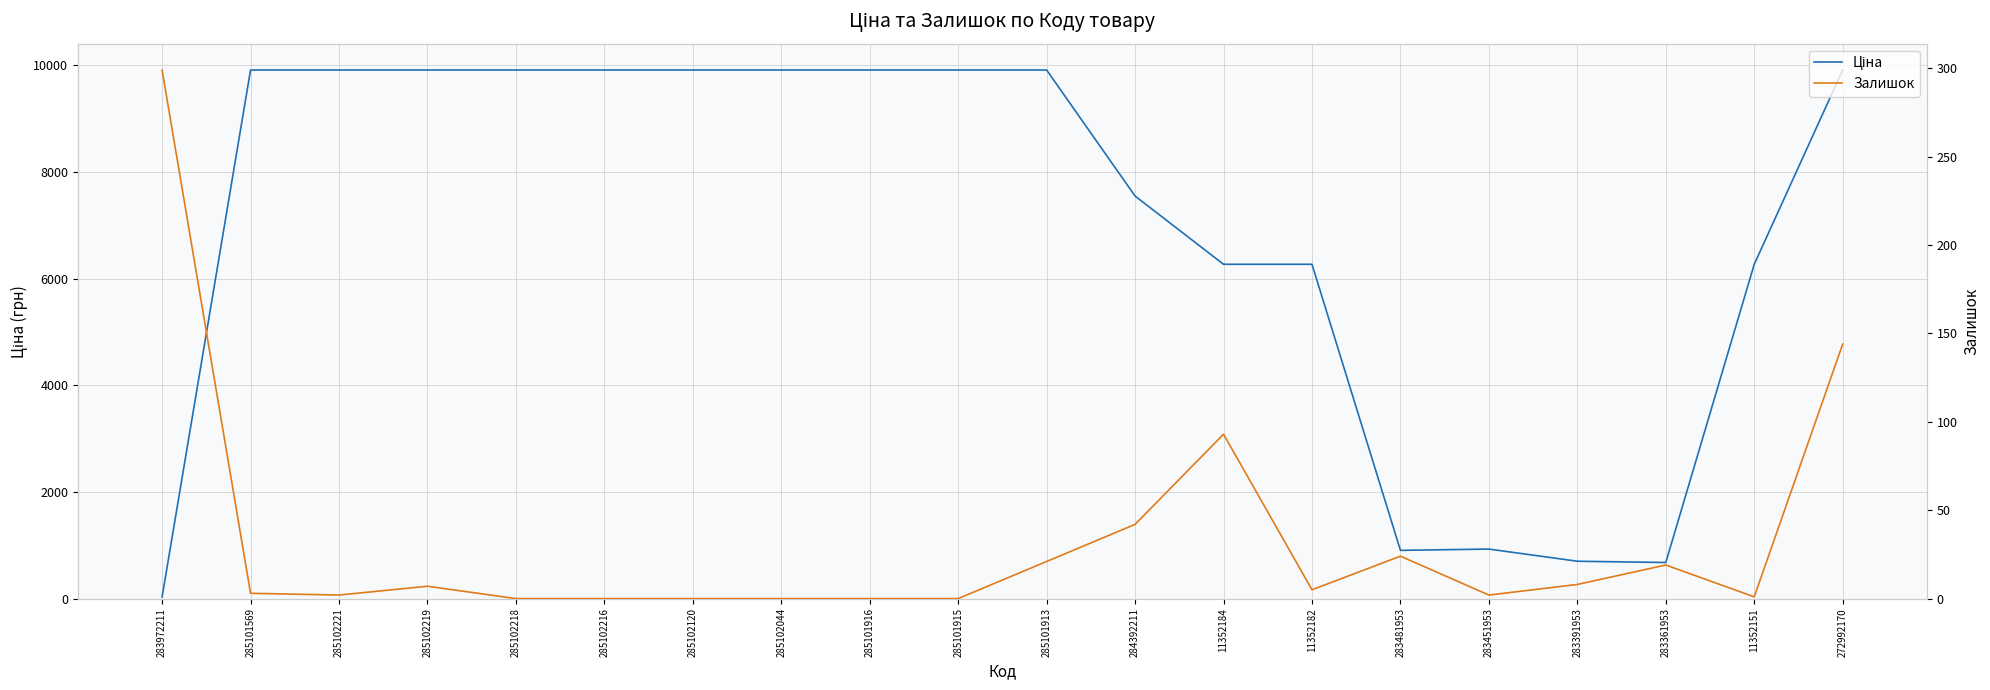

What is the difference between the highest and lowest values at 285102221?

9906.5